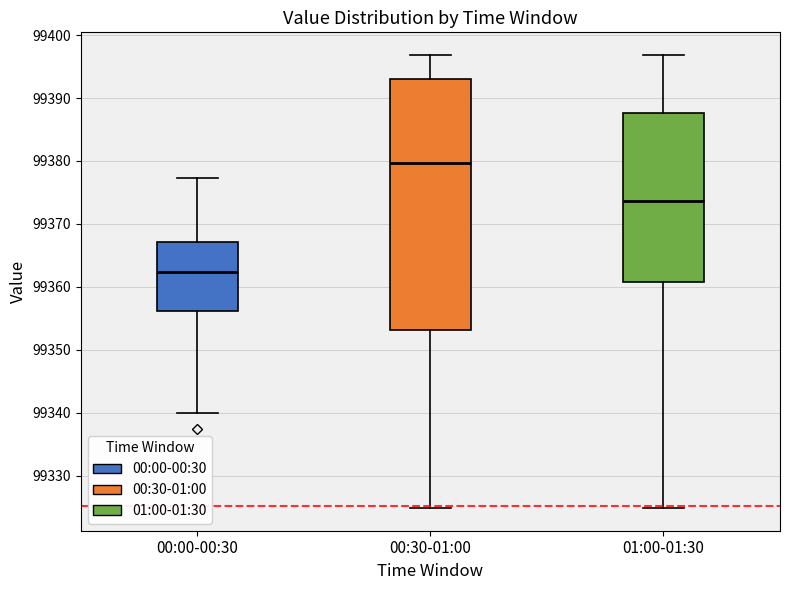

Reading left to right, transcribe this box plot: for each box, give where its median line is, the range the box spans, and where its two whiskers end, as read against the y-axis. The values are not printed on the chart, so give them approximately, as read against the axis.

00:00-00:30: median 99362, box 99356 to 99367, whiskers 99340 to 99377
00:30-01:00: median 99380, box 99353 to 99393, whiskers 99325 to 99397
01:00-01:30: median 99374, box 99361 to 99388, whiskers 99325 to 99397